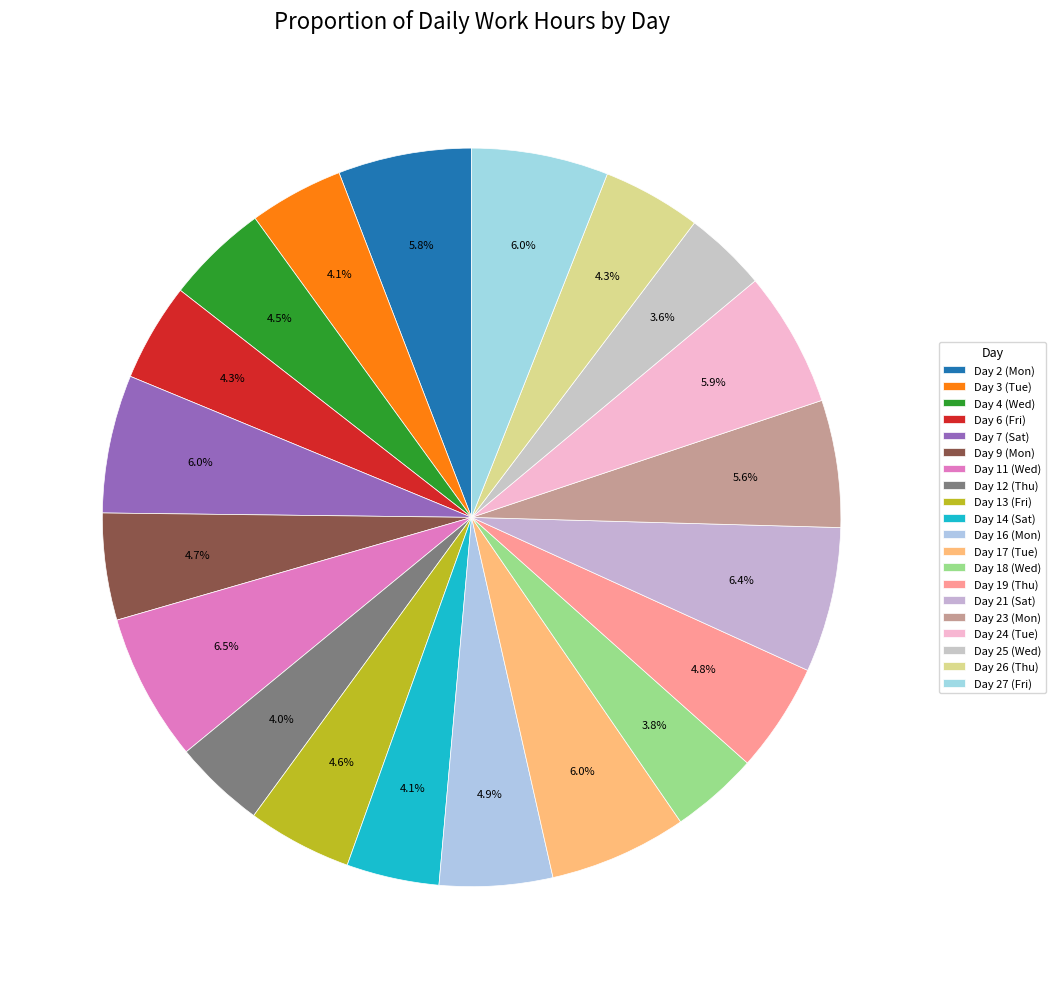

Does Day 9 (Mon) account for over 50% of the chart?

No